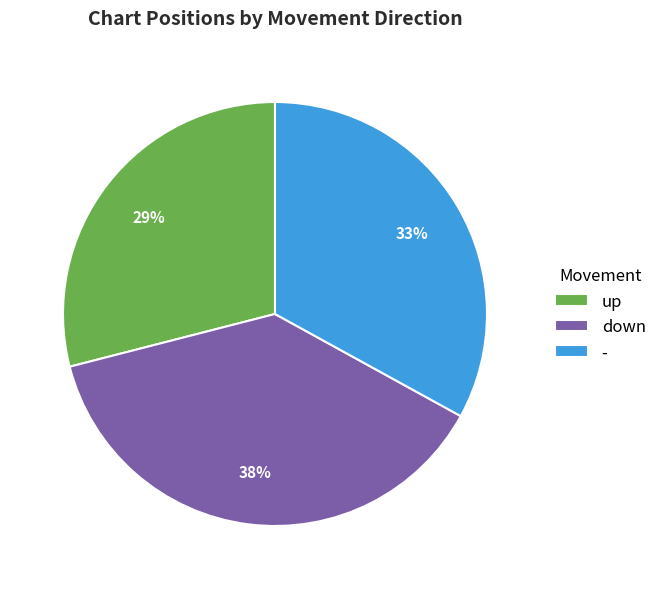

How many segments does this pie chart have?

3